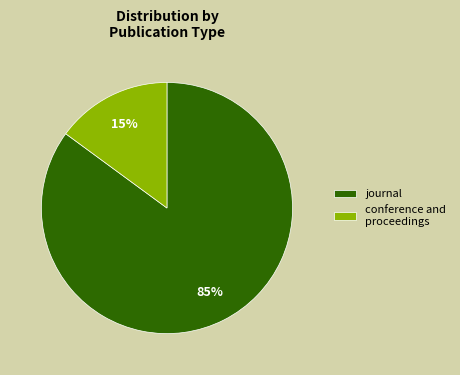

Is the sum of conference and proceedings and journal greater than half?

Yes